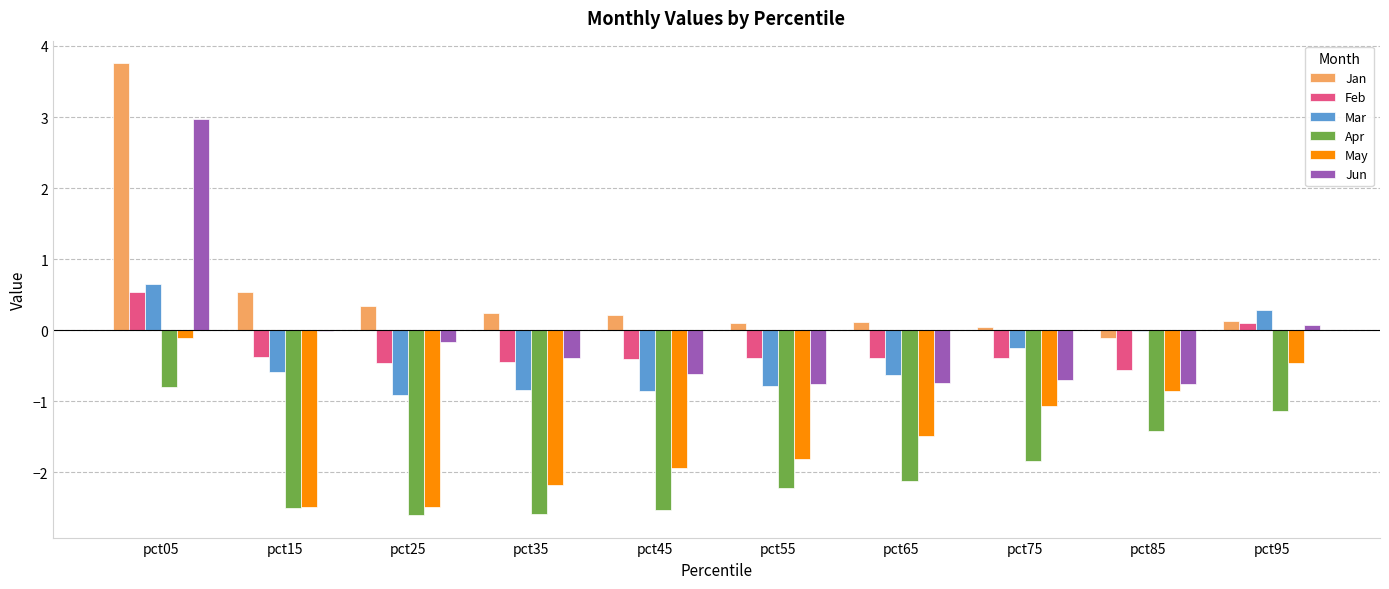

What is the sum of all Jan values?

5.4